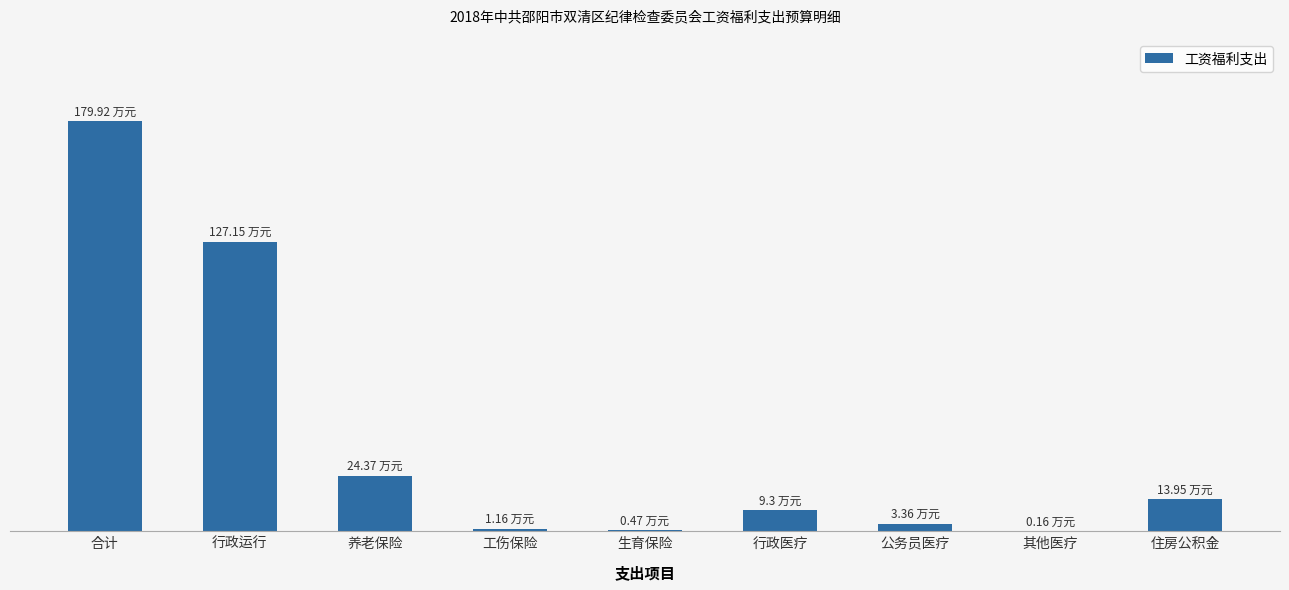

At which label does the data first exceed 9?

合计